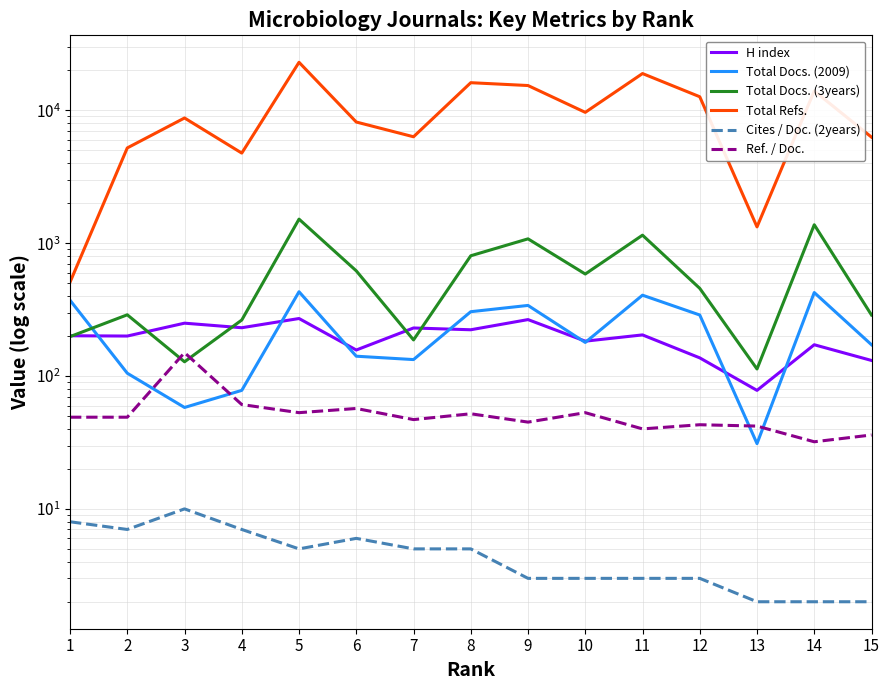

At how many categories does at least one series exceed 20751?

1